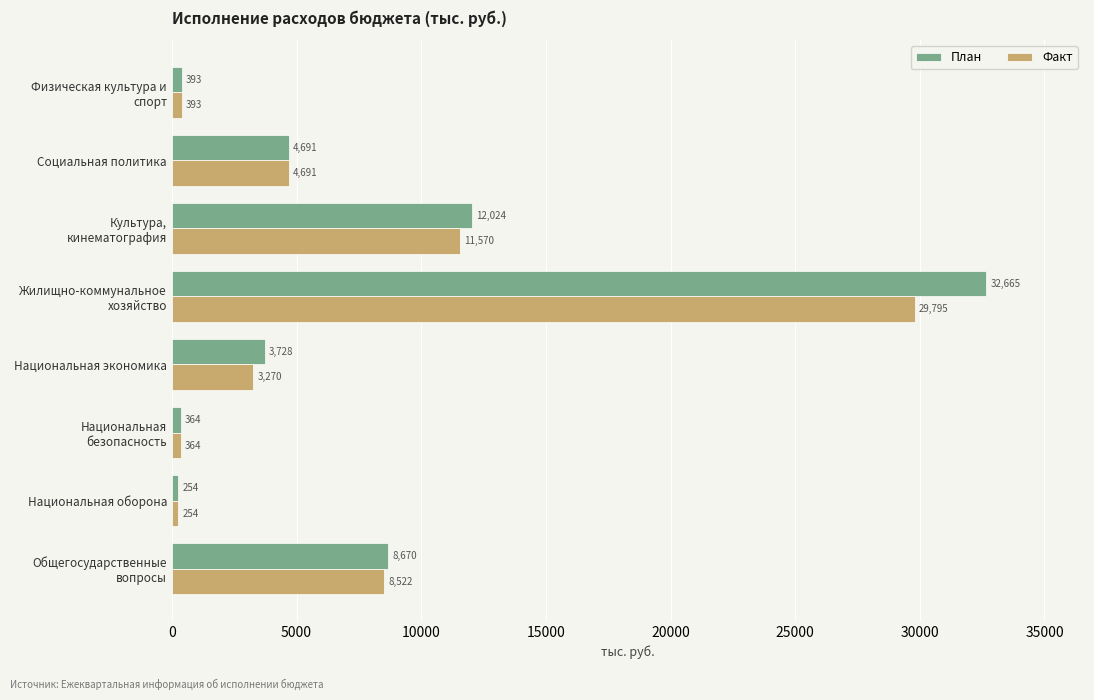

Which series has the largest total across all categories?

План